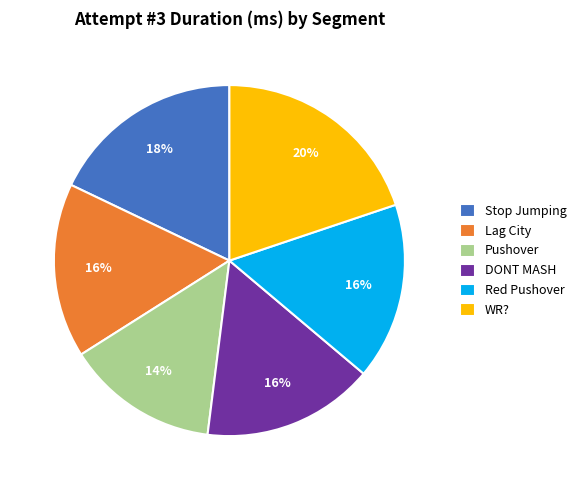

To the nearest percent, what is the difference between the largest and smallest slice percentages?

6%